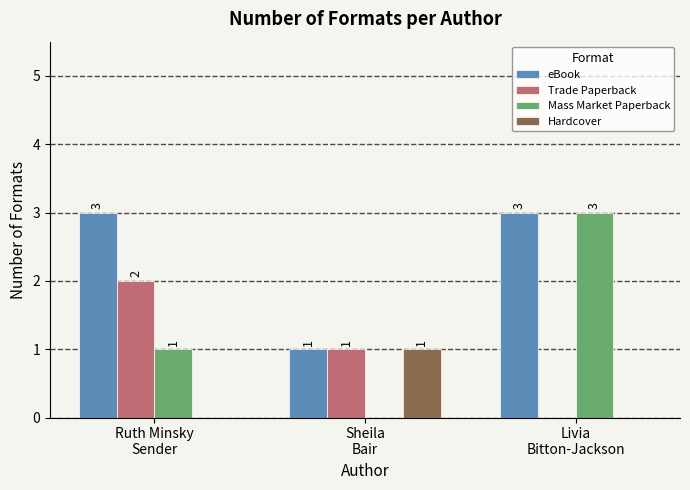

Which series has the widest spread of values?

Mass Market Paperback